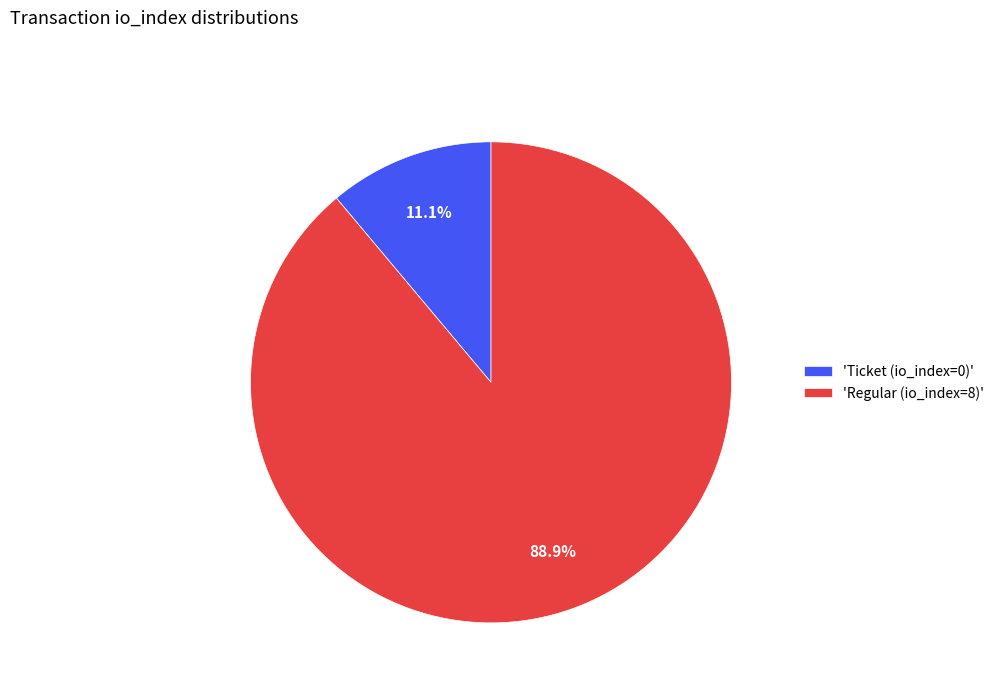

How much of the chart is everything except 'Regular (io_index=8)'?

11.1%